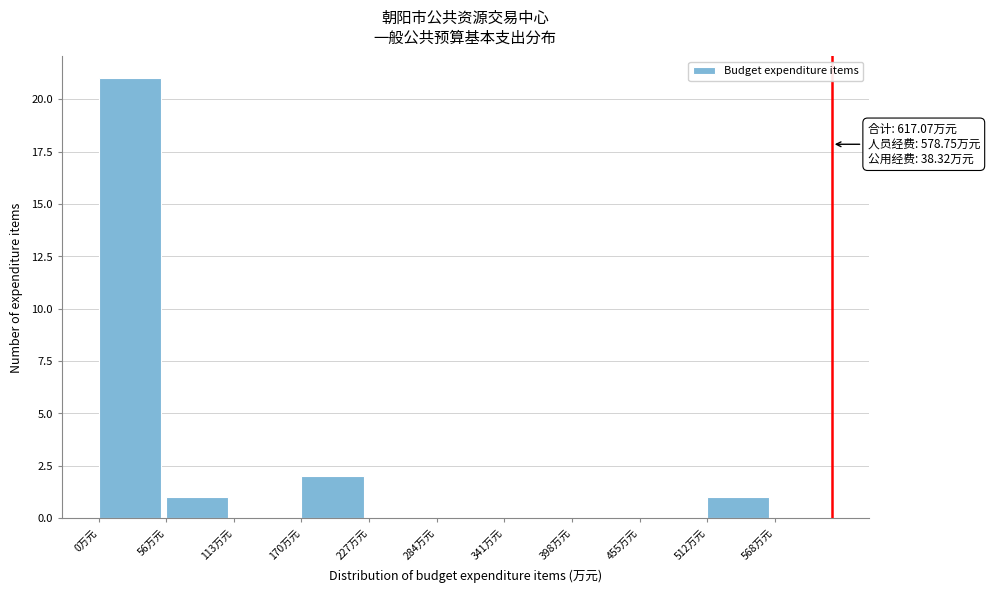

Which range on the x-axis has the tallest bar?

0 to 60